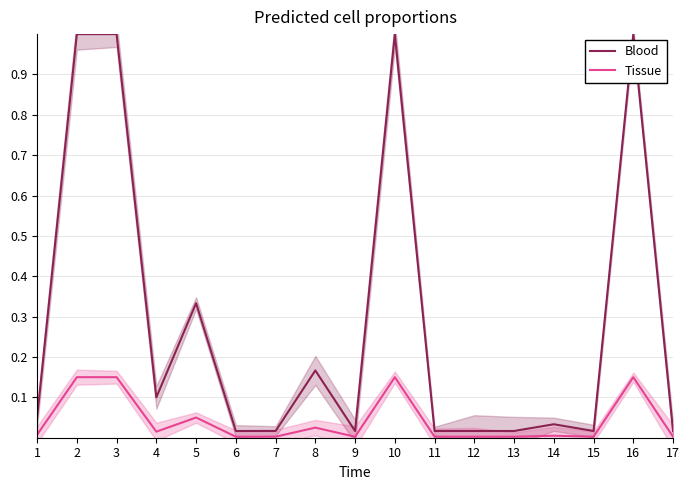

Is it true that Tissue equals 0.0 at 14?

True